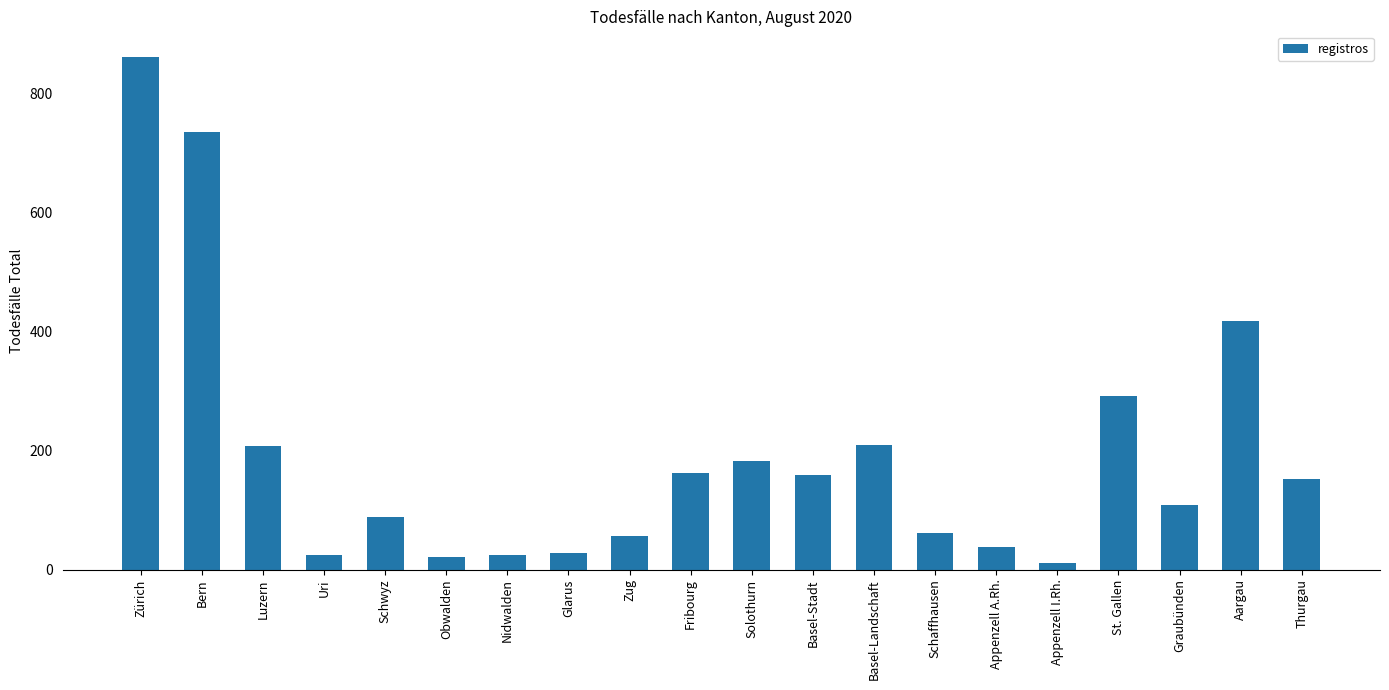

The value at Basel-Landschaft is 209. True or false?

True